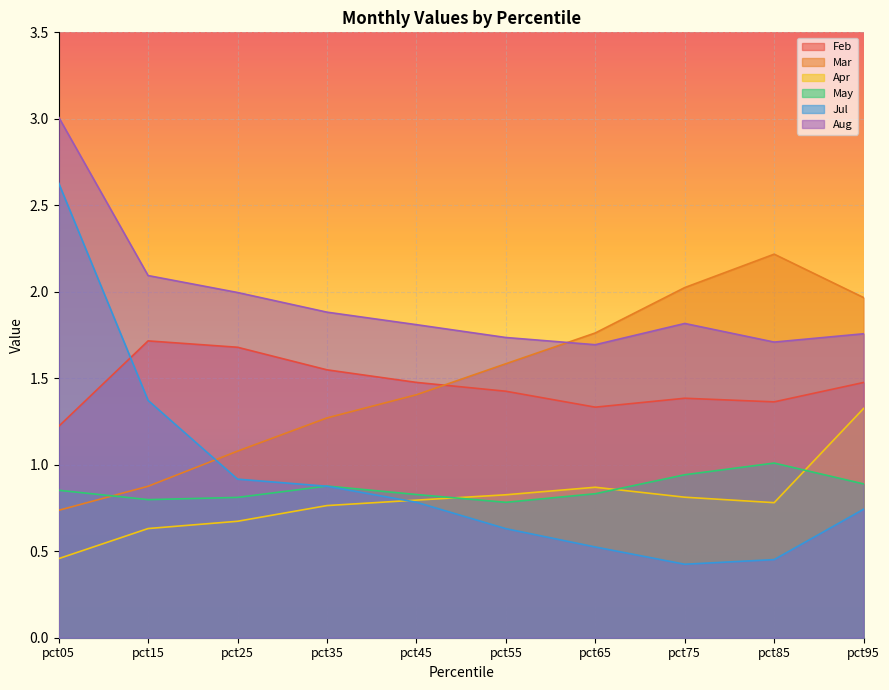

Reading right to left, transcribe all the data shown in this chart.

Feb: pct95=1.5	pct85=1.4	pct75=1.4	pct65=1.3	pct55=1.4	pct45=1.5	pct35=1.5	pct25=1.7	pct15=1.7	pct05=1.2
Mar: pct95=2.0	pct85=2.2	pct75=2.0	pct65=1.8	pct55=1.6	pct45=1.4	pct35=1.3	pct25=1.1	pct15=0.9	pct05=0.7
Apr: pct95=1.3	pct85=0.8	pct75=0.8	pct65=0.9	pct55=0.8	pct45=0.8	pct35=0.8	pct25=0.7	pct15=0.6	pct05=0.5
May: pct95=0.9	pct85=1.0	pct75=0.9	pct65=0.8	pct55=0.8	pct45=0.8	pct35=0.9	pct25=0.8	pct15=0.8	pct05=0.9
Jul: pct95=0.7	pct85=0.5	pct75=0.4	pct65=0.5	pct55=0.6	pct45=0.8	pct35=0.9	pct25=0.9	pct15=1.4	pct05=2.6
Aug: pct95=1.8	pct85=1.7	pct75=1.8	pct65=1.7	pct55=1.7	pct45=1.8	pct35=1.9	pct25=2.0	pct15=2.1	pct05=3.0